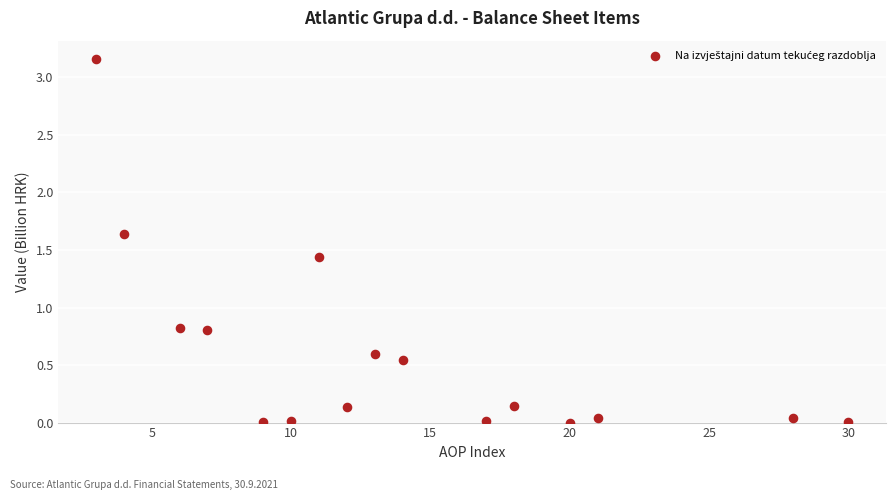

What is the range of X values (max minus min)?

27.0